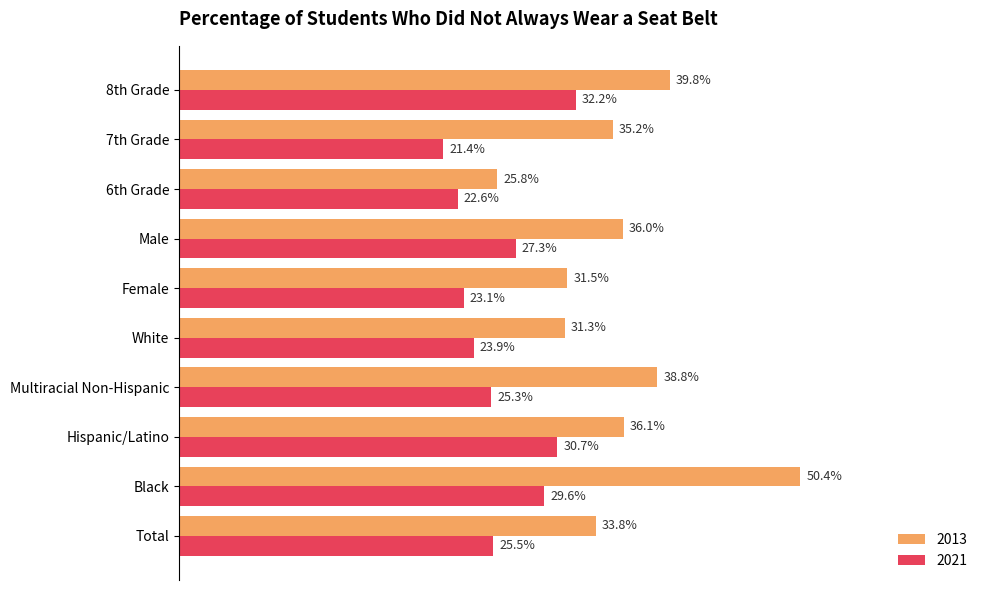

What are all the series names shown in the legend?

2013, 2021